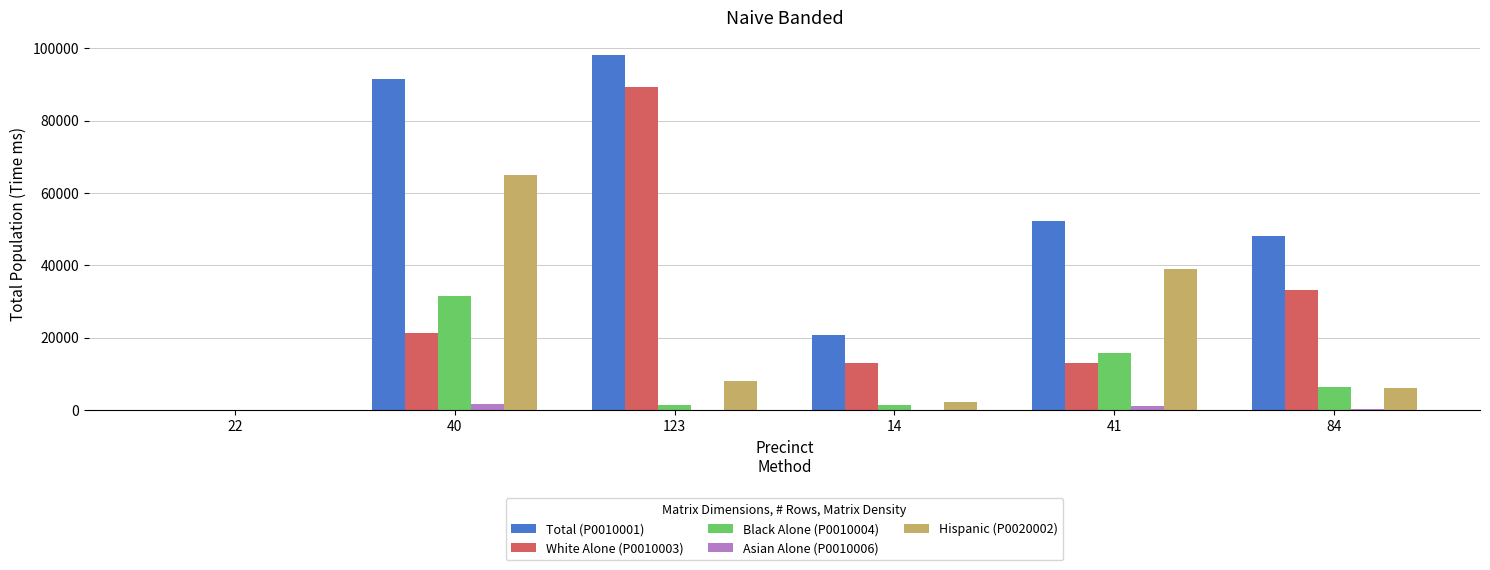

Which series has the largest total across all categories?

Total (P0010001)